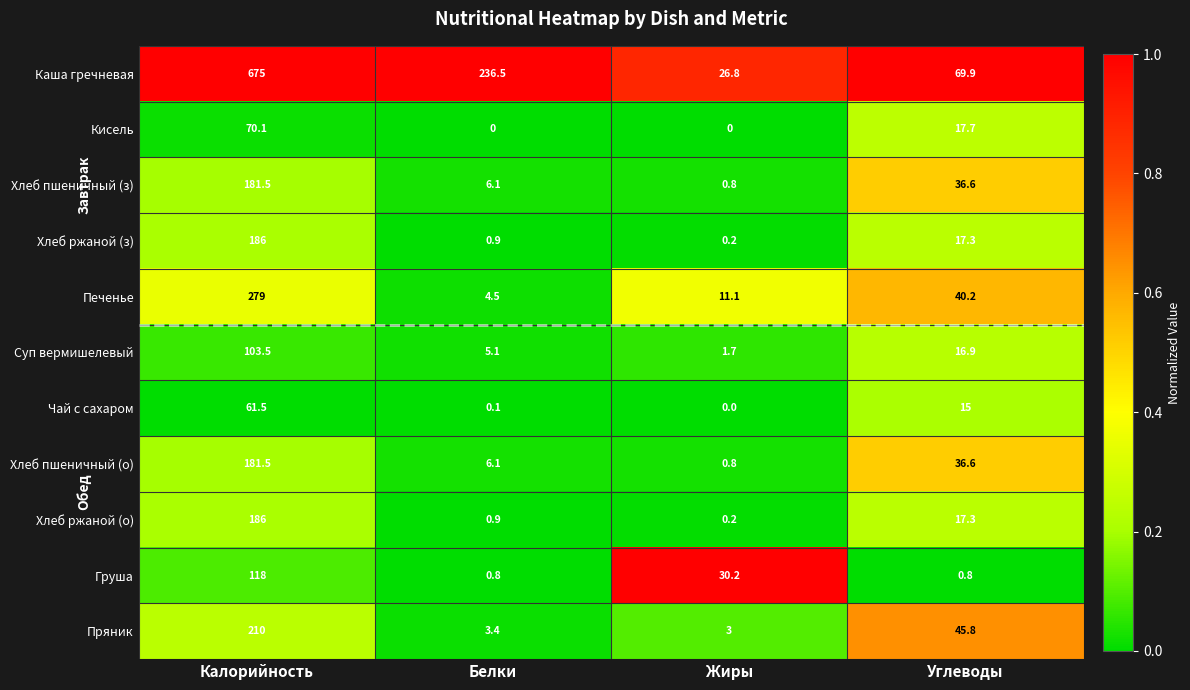

What is the sum of all Хлеб пшеничный (з) values?

225.0